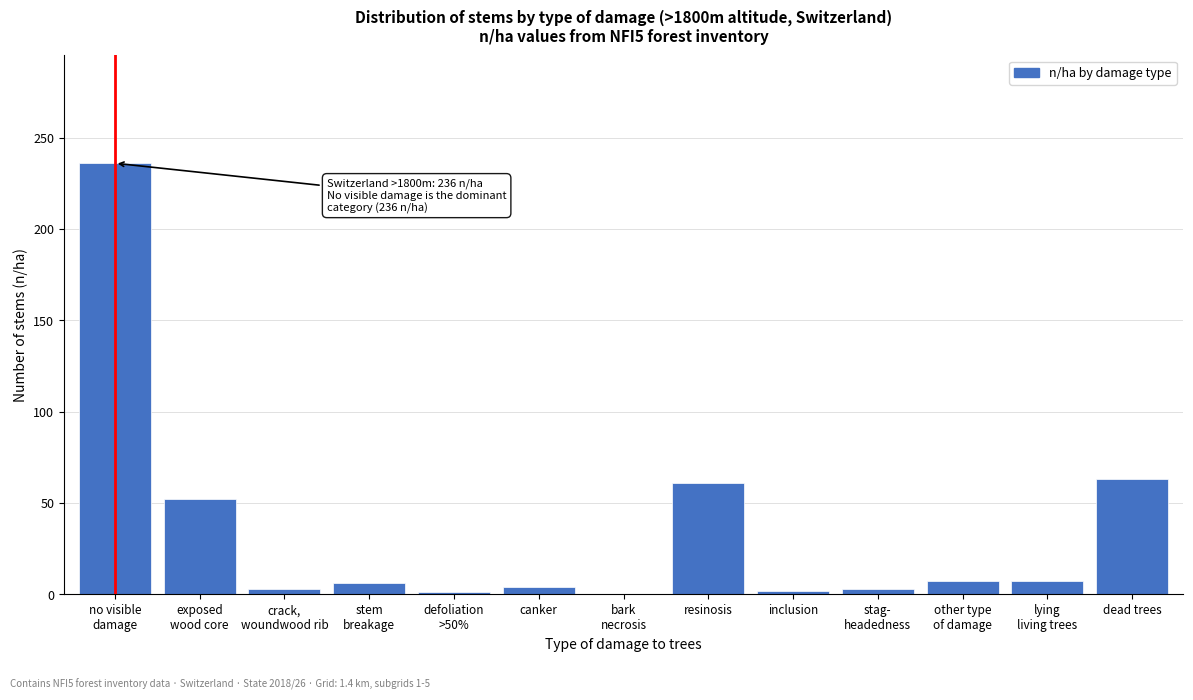

Read the value at dead trees.

63